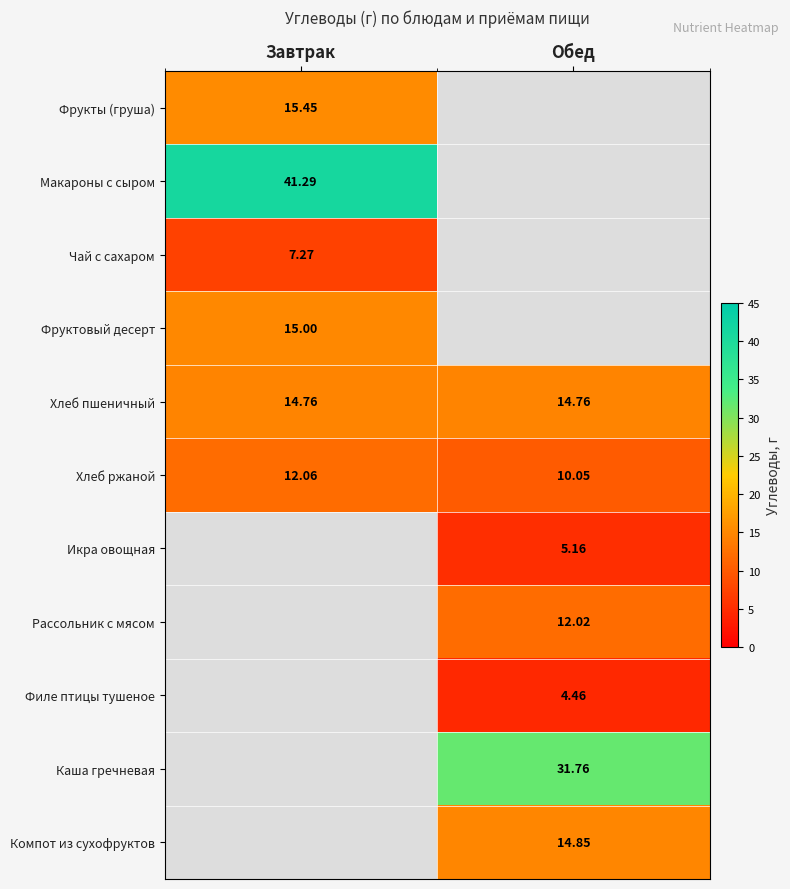

Is the value of Хлеб пшеничный at Обед greater than the value of Рассольник с мясом at Обед?

Yes